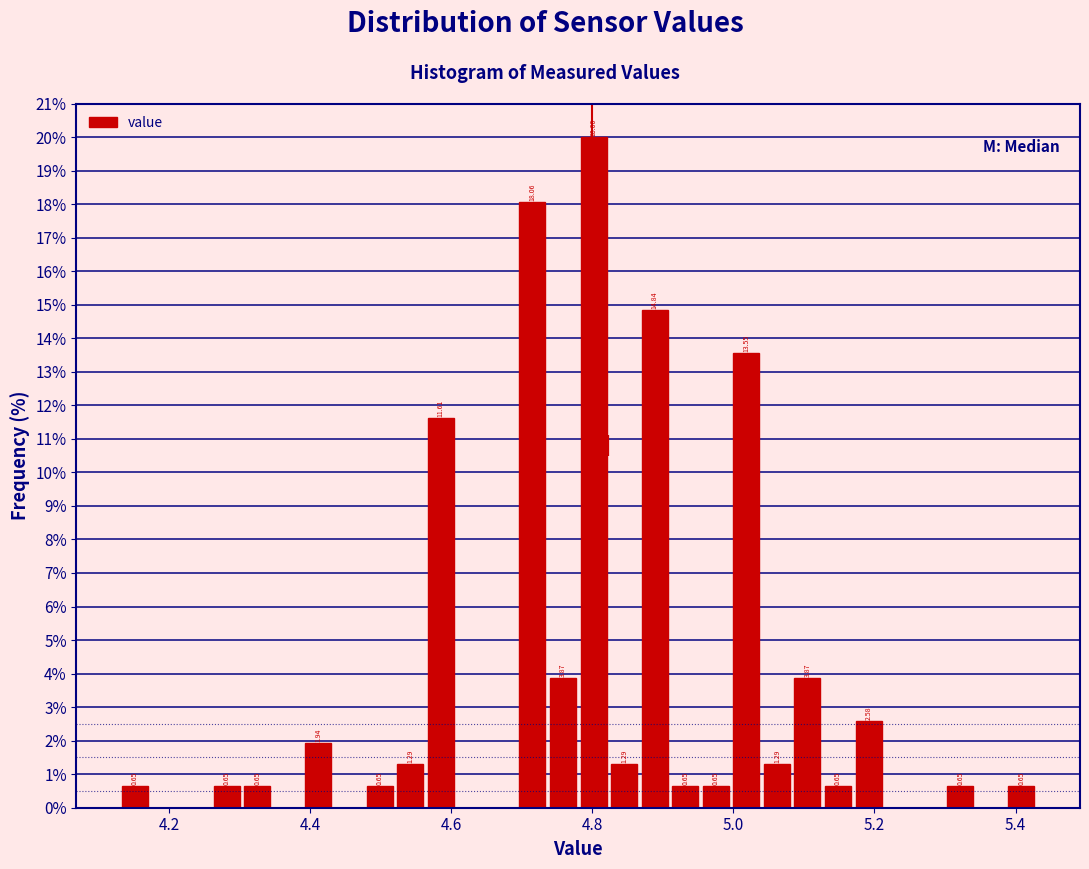

Read against the x-axis, roughly where is the centre of the tallest bar?

4.80